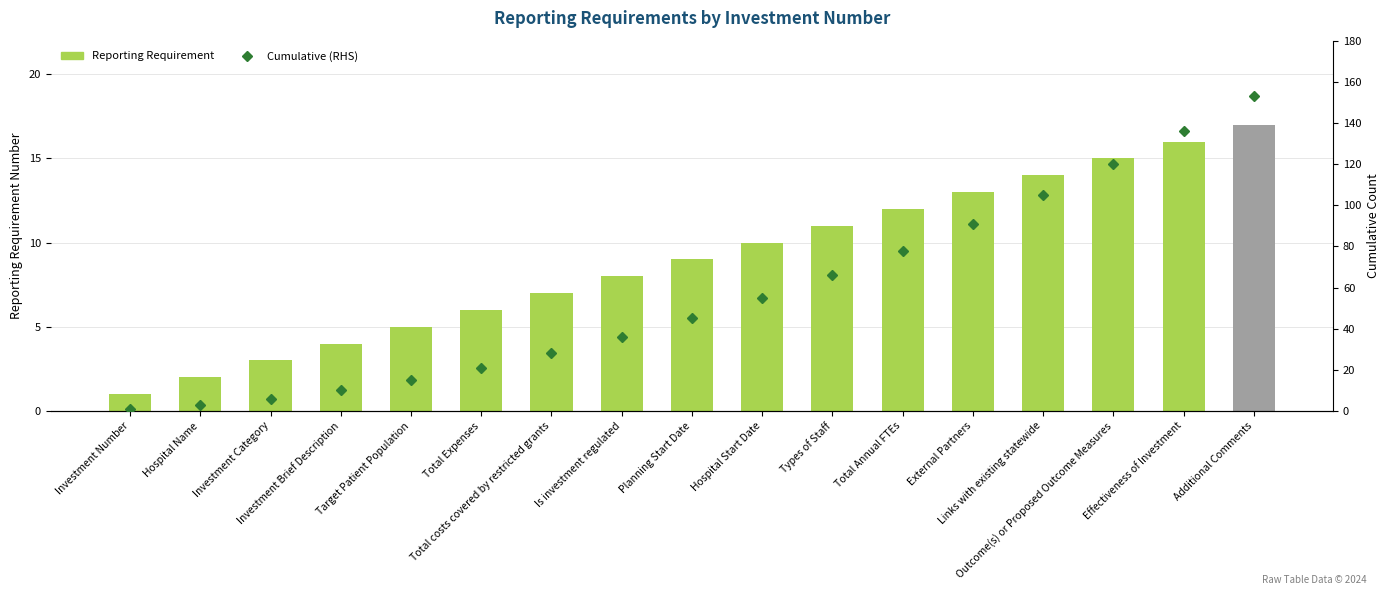

List the labels in order of Cumulative (RHS) value, largest first.

Additional Comments, Effectiveness of Investment, Outcome(s) or Proposed Outcome Measures, Links with existing statewide, External Partners, Total Annual FTEs, Types of Staff, Hospital Start Date, Planning Start Date, Is investment regulated, Total costs covered by restricted grants, Total Expenses, Target Patient Population, Investment Brief Description, Investment Category, Hospital Name, Investment Number